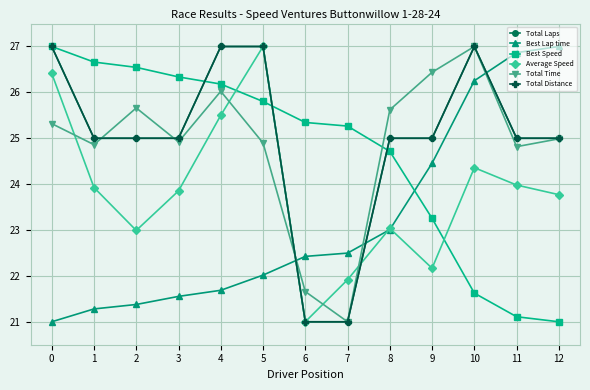

How many lines are shown in the chart?

6